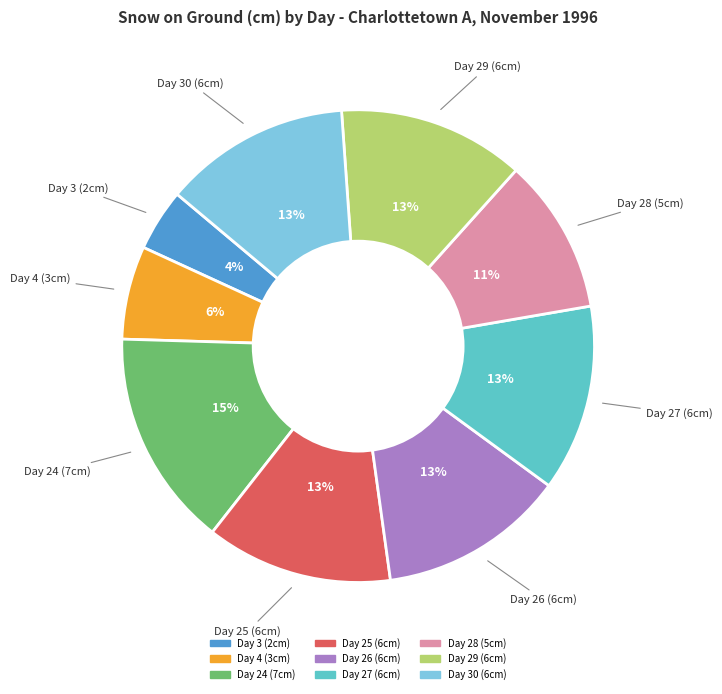

Is there any slice that represents more than half of the pie?

No